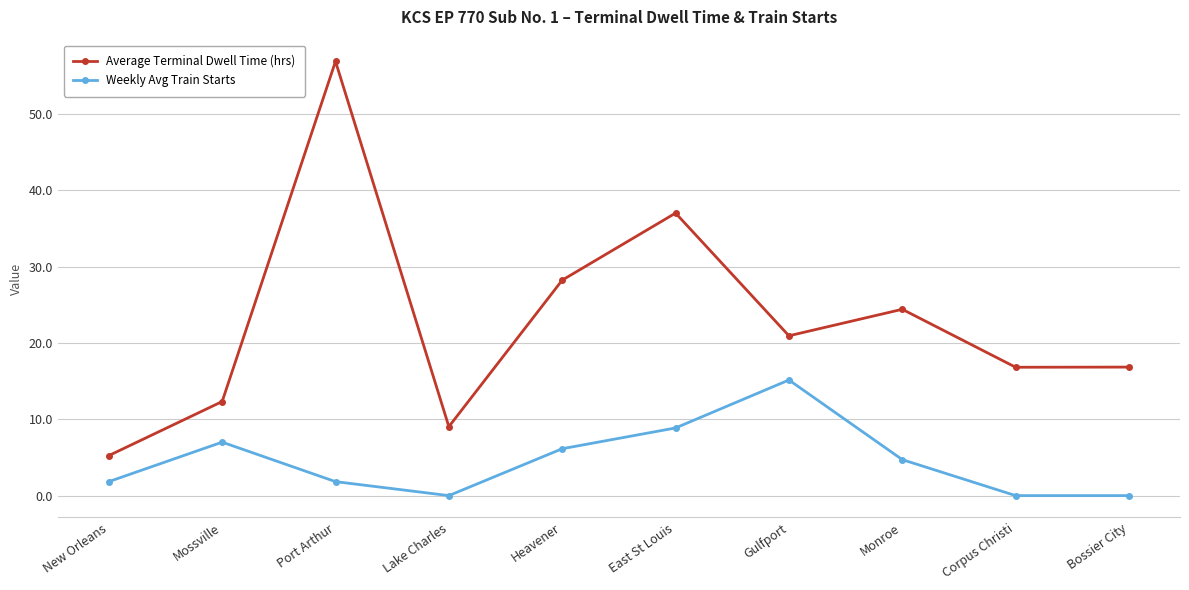

Which series changed the most between East St Louis and Monroe?

Average Terminal Dwell Time (hrs)